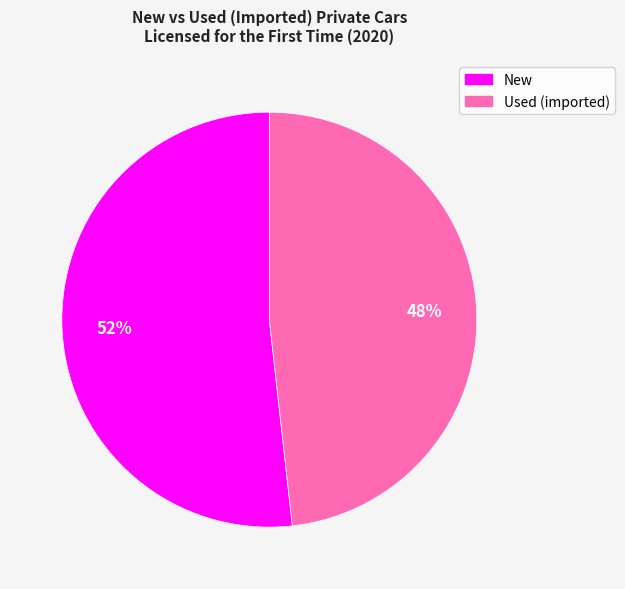

To the nearest percent, what is the average slice percentage?

50%